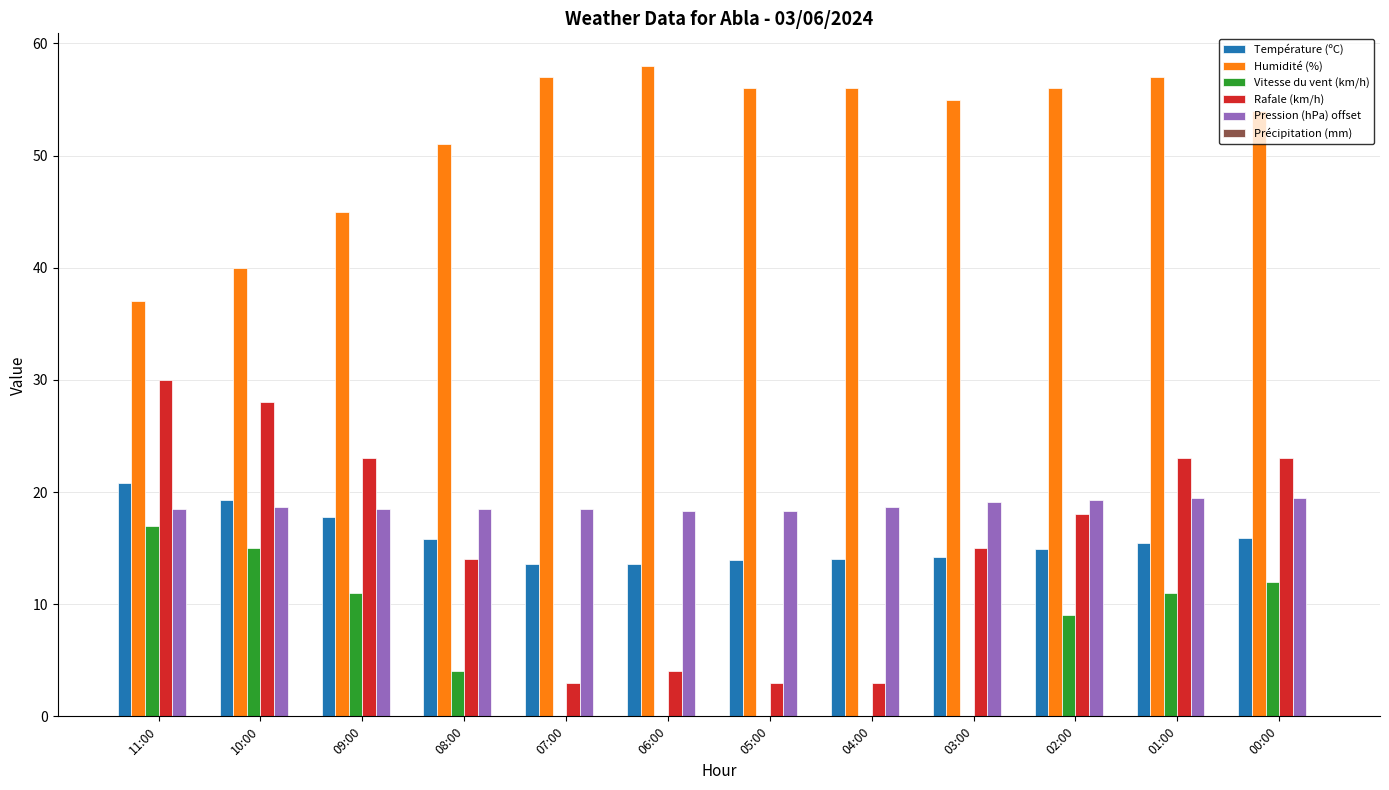

The value of Température (ºC) at 09:00 is 17.8. True or false?

True